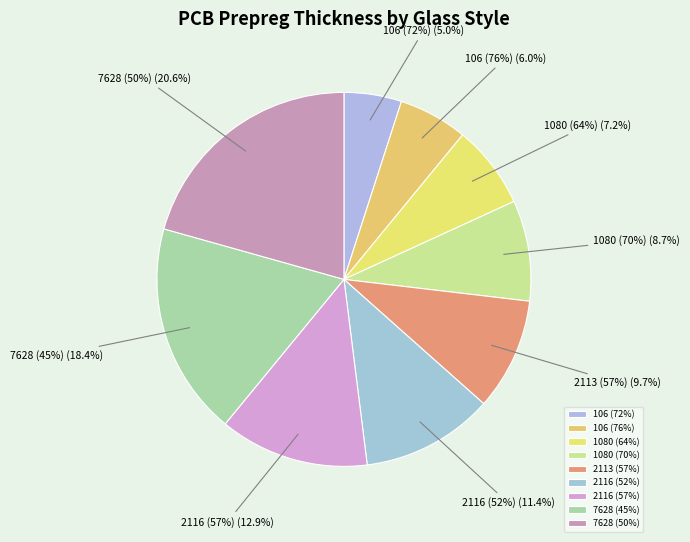

Rank the categories by value from highest to lowest.

7628 (50%), 7628 (45%), 2116 (57%), 2116 (52%), 2113 (57%), 1080 (70%), 1080 (64%), 106 (76%), 106 (72%)